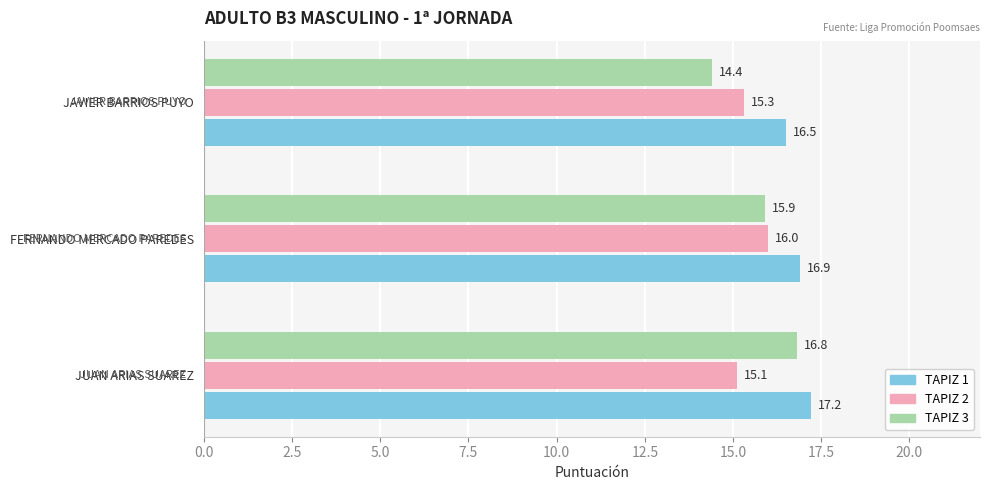

What is the average value of the TAPIZ 2 series?

15.5